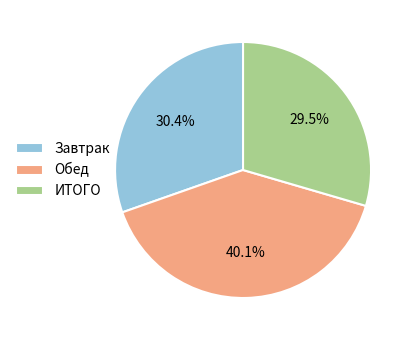

To the nearest percent, what percentage of the pie is Обед?

40%